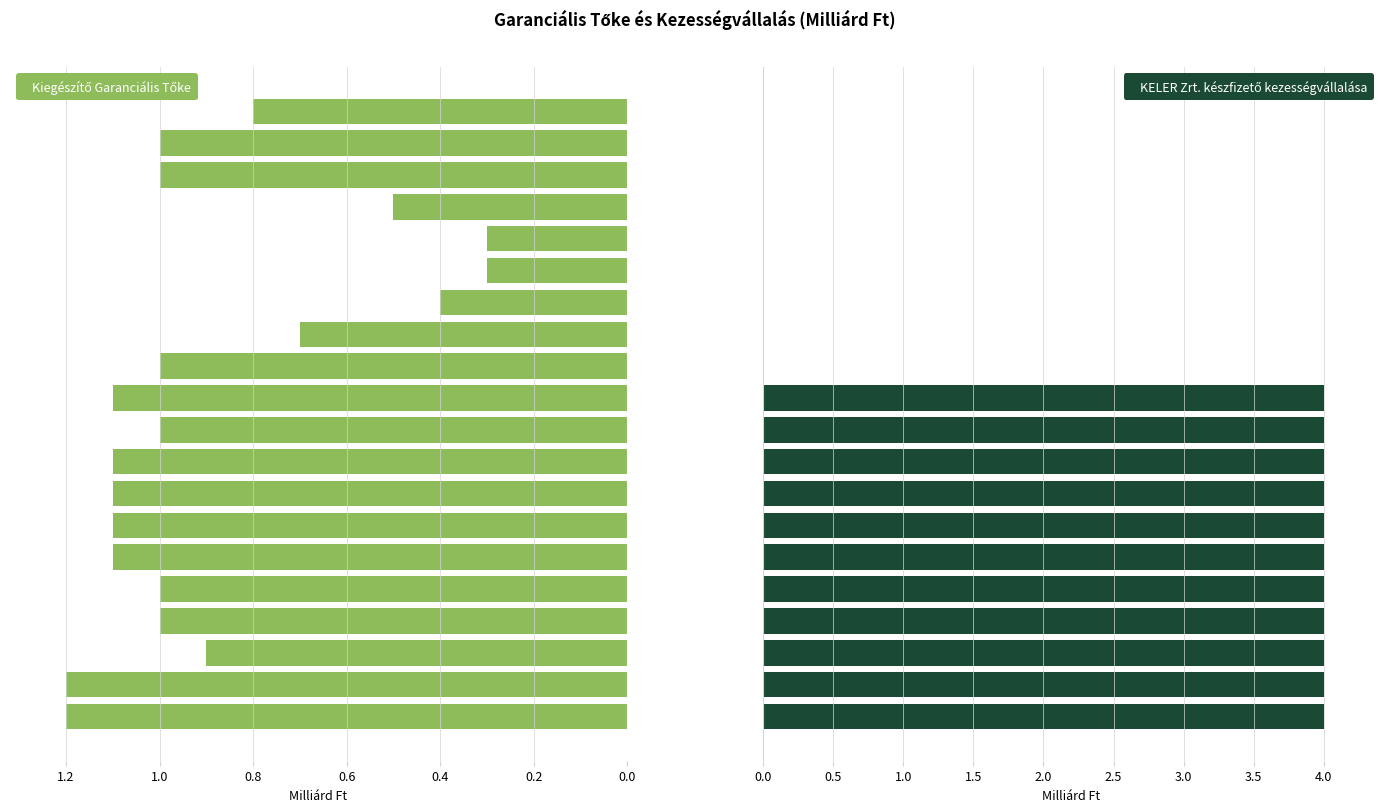

What are all the series names shown in the legend?

Kiegészítő Garanciális Tőke, KELER Zrt. készfizető kezességvállalása